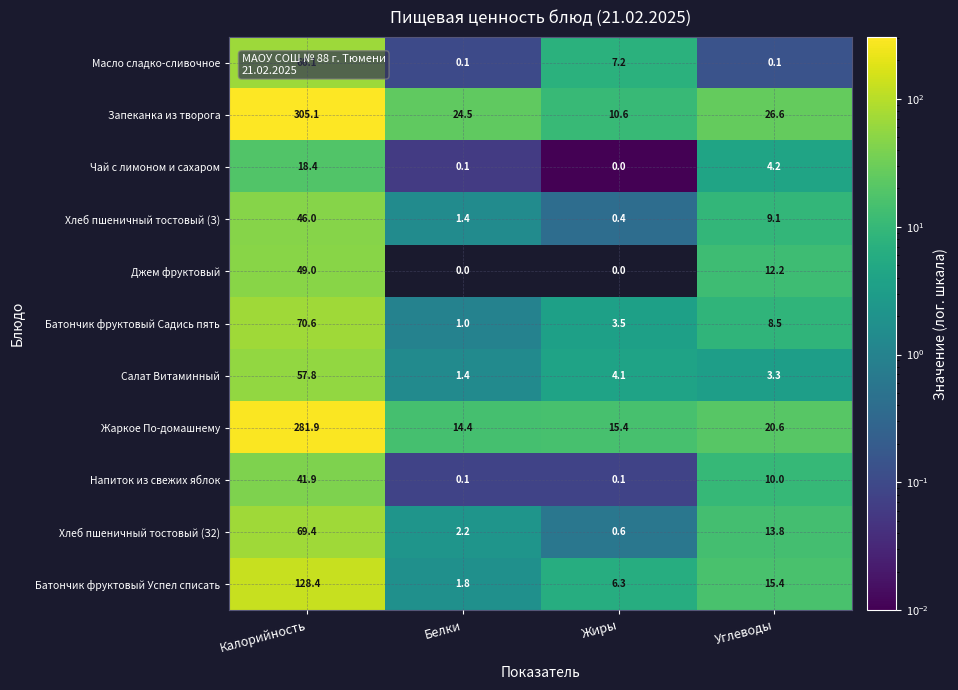

What is the sum of all Хлеб пшеничный тостовый (З) values?

56.9